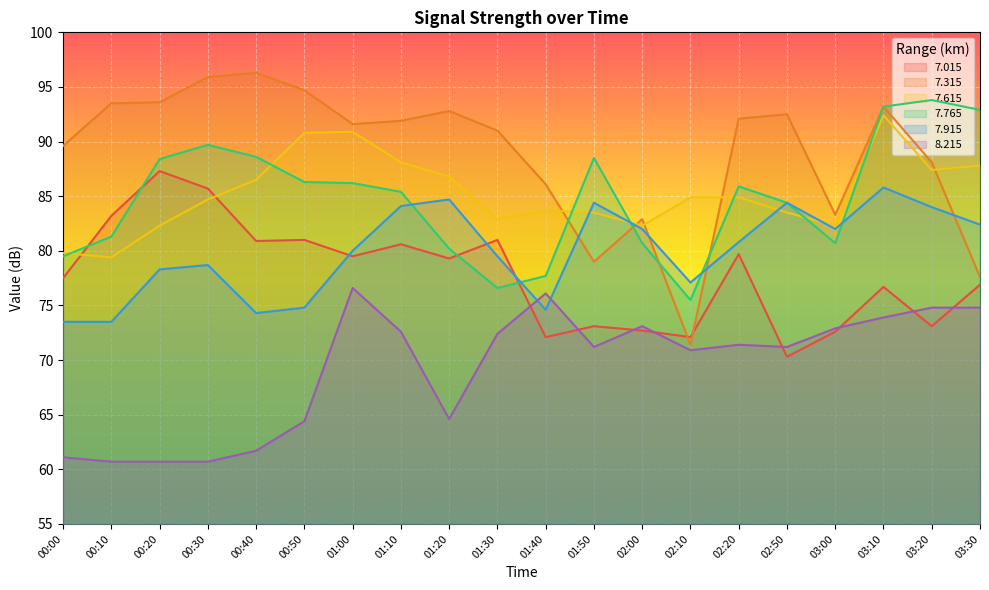

Which series has the largest total across all categories?

7.315